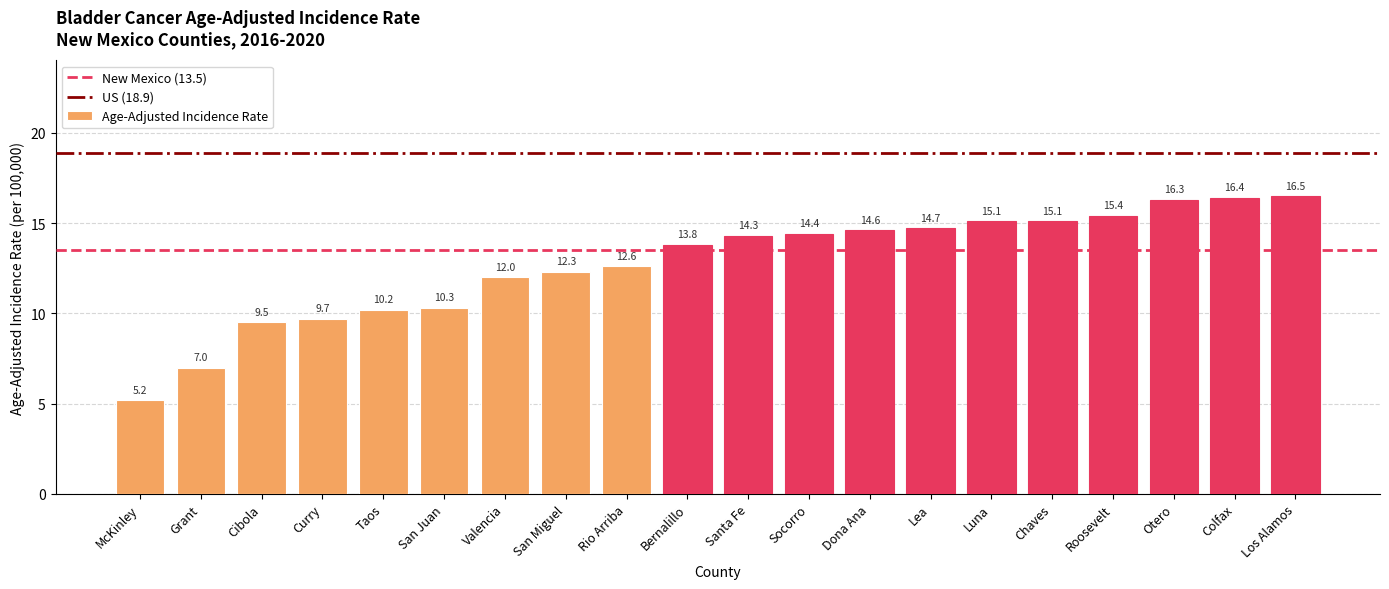

Between Chaves and Colfax, which is larger?

Colfax